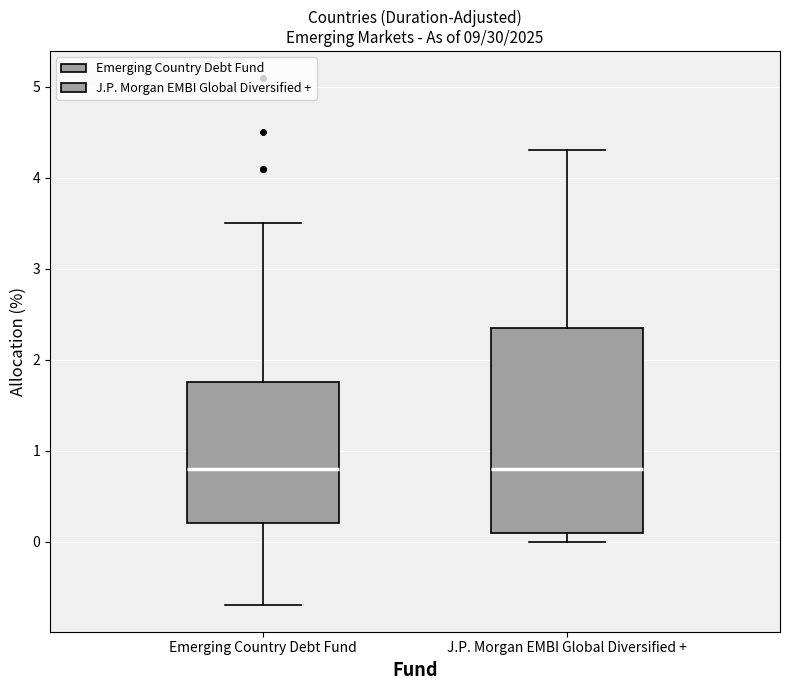

Reading left to right, transcribe this box plot: for each box, give where its median line is, the range the box spans, and where its two whiskers end, as read against the y-axis. The values are not printed on the chart, so give them approximately, as read against the axis.

Emerging Country Debt Fund: median 0.8, box 0.2 to 1.8, whiskers -0.7 to 3.5
J.P. Morgan EMBI Global Diversified +: median 0.8, box 0.1 to 2.4, whiskers 0.0 to 4.3